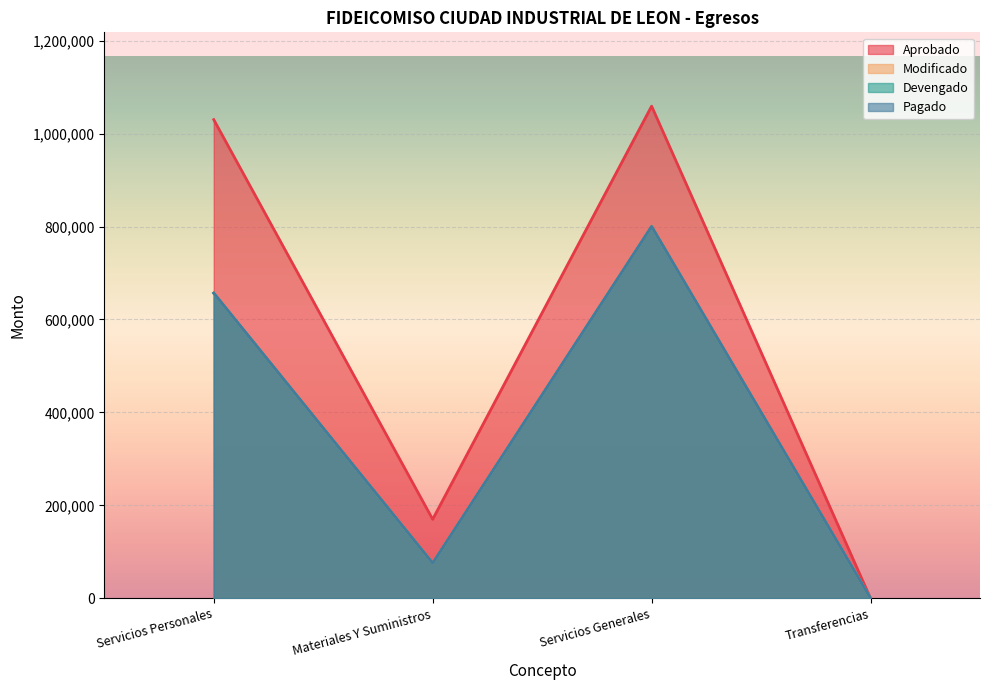

What is the difference between the Devengado values at Servicios Generales and Materiales Y Suministros?

724476.1